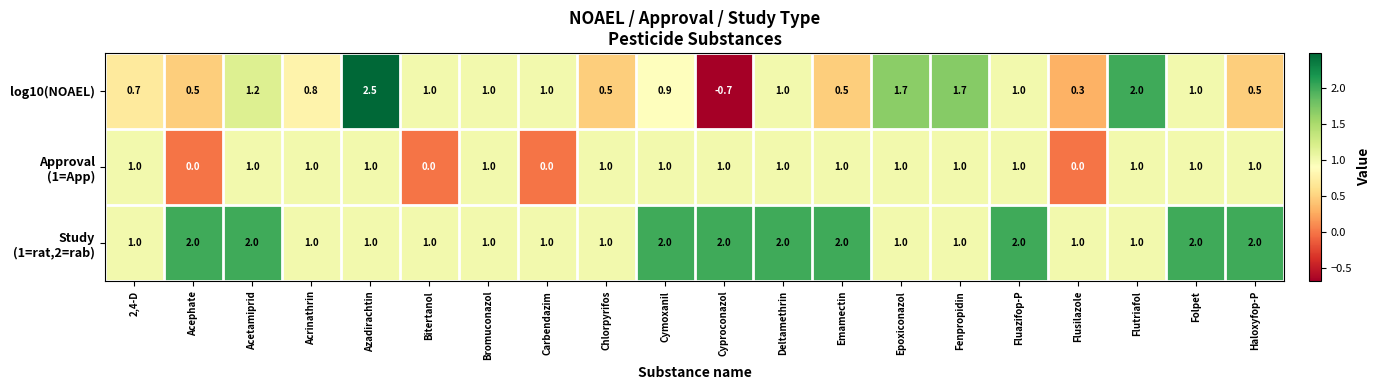

At which category is the sum across all series the highest?

Azadirachtin